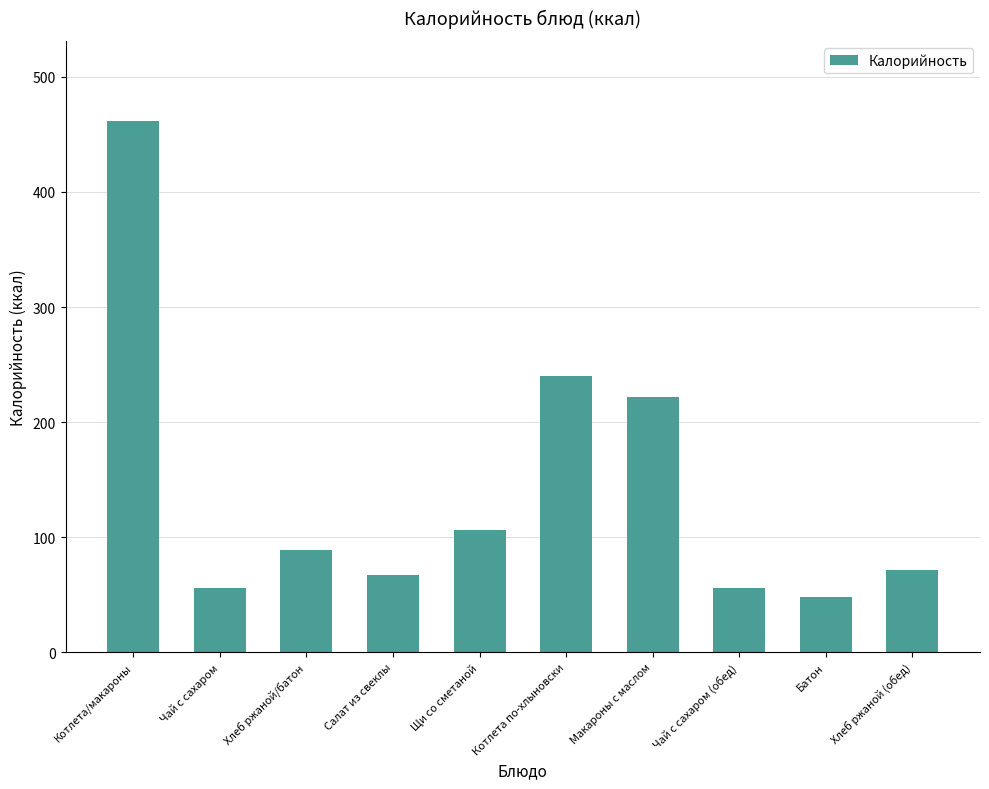

What is the label of the 7th bar from the right?

Салат из свеклы